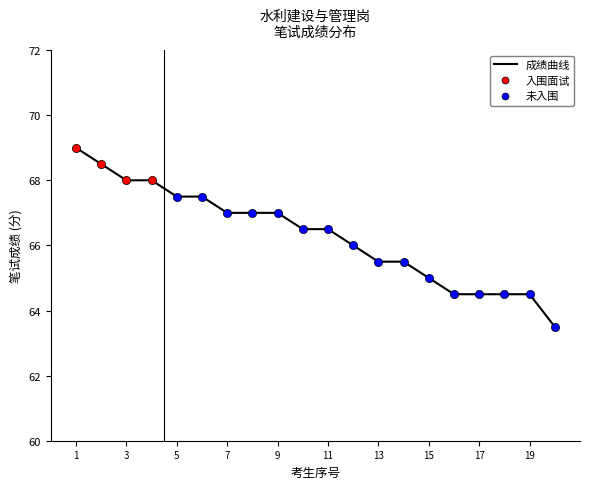

What is the minimum value shown in the chart?

63.5